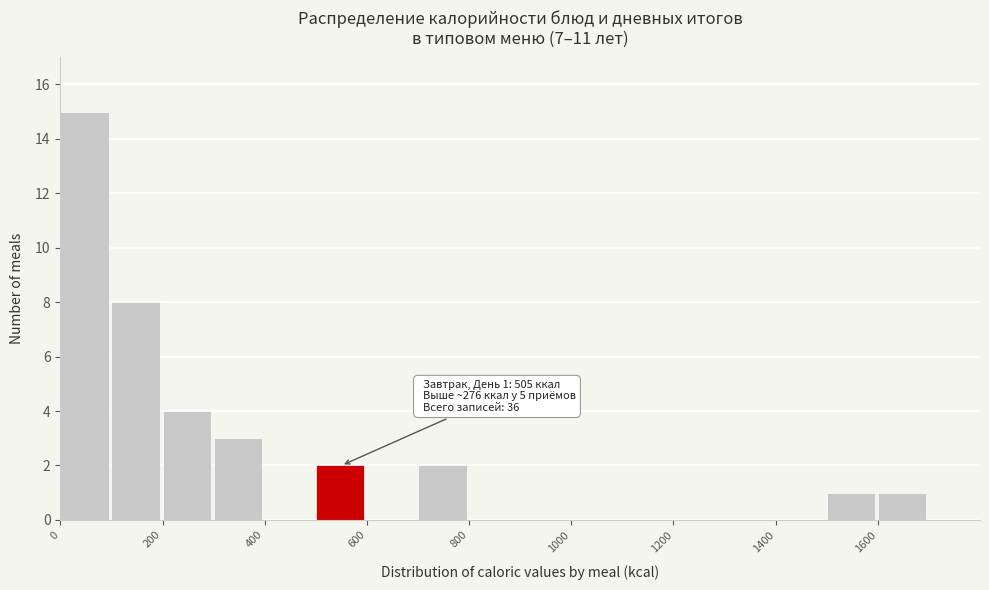

Over which range of the x-axis is the bar tallest?

0 to 100